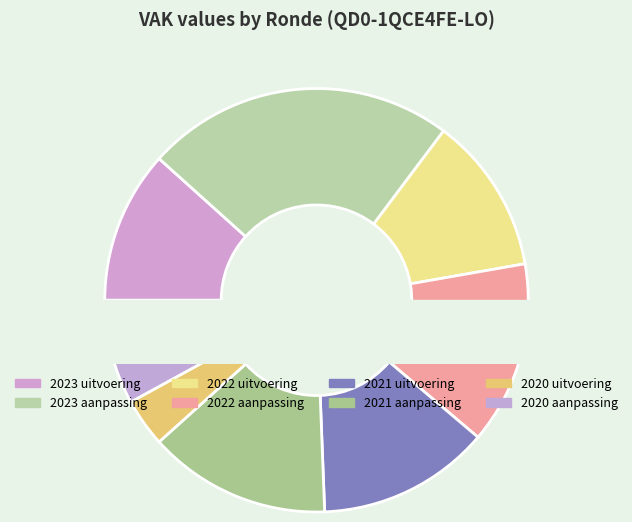

Is there a majority slice in this chart?

No